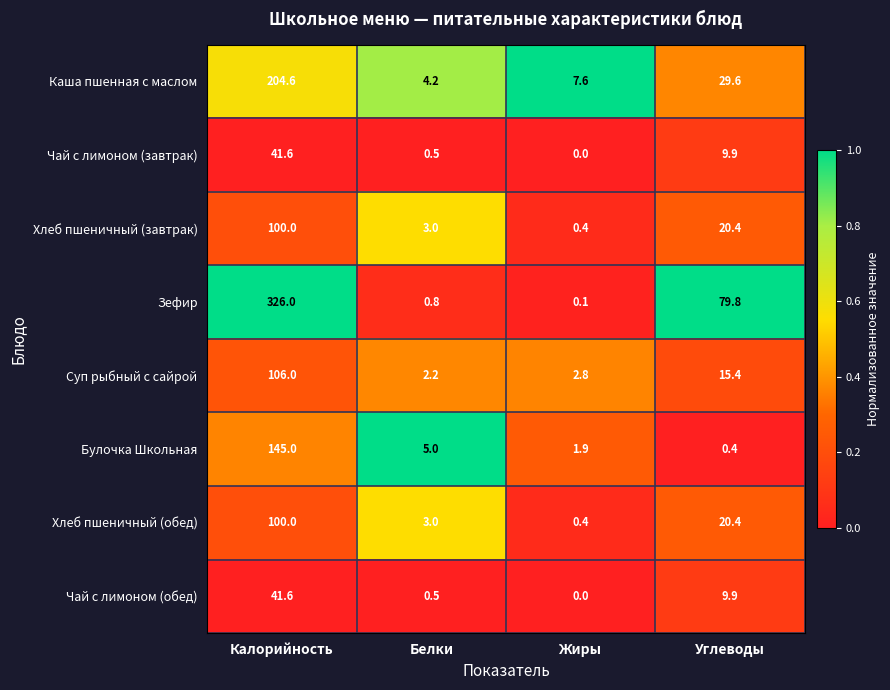

Which series has the largest range (max minus min)?

Зефир